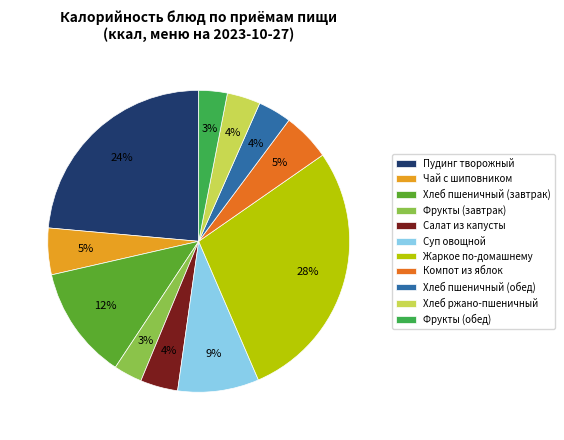

The Компот из яблок slice represents 1% of the pie. True or false?

False